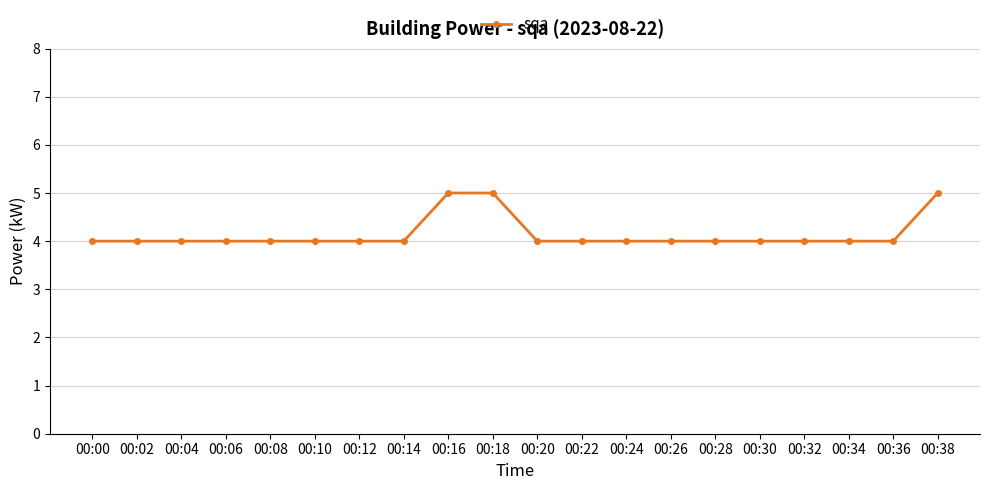

What is the sum of the values at 00:38 and 00:12?

9